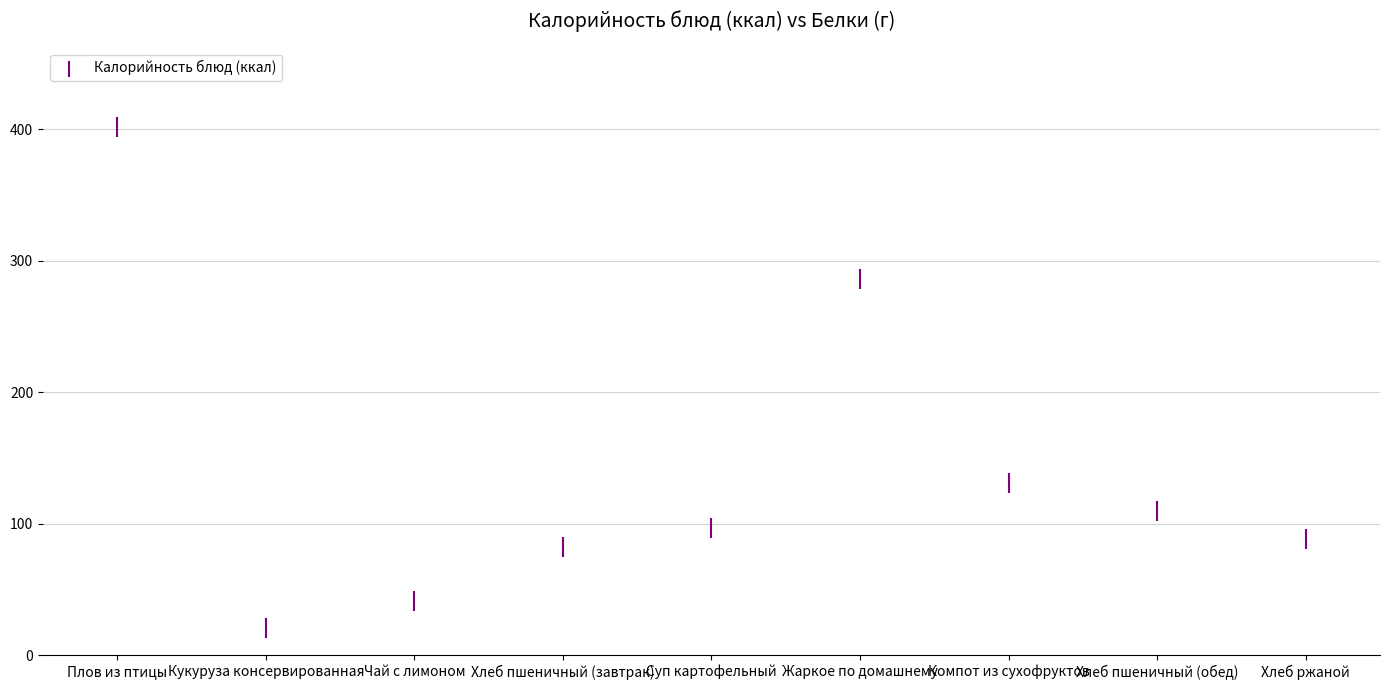

What Y value in the scatter plot is closest to 211?

286.0